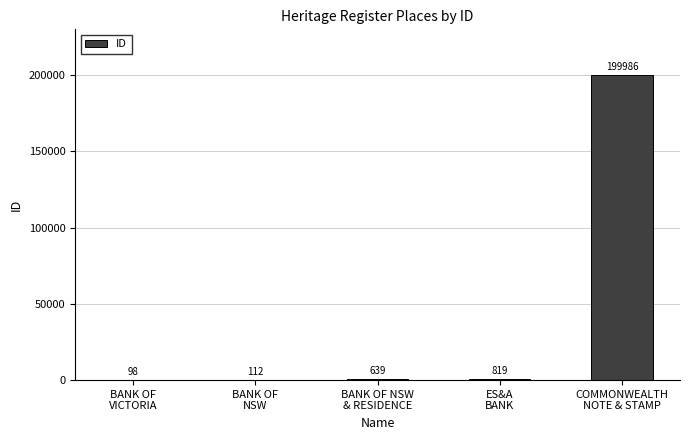

Are the bars horizontal?

No